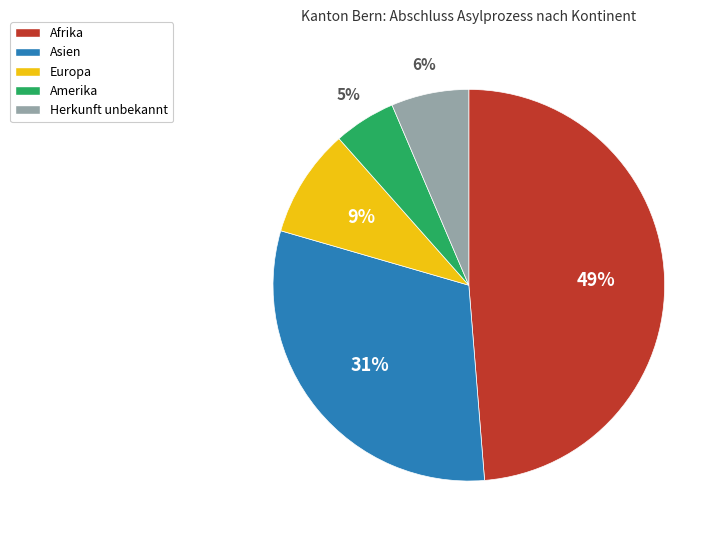

Count the number of slices in the pie.

5